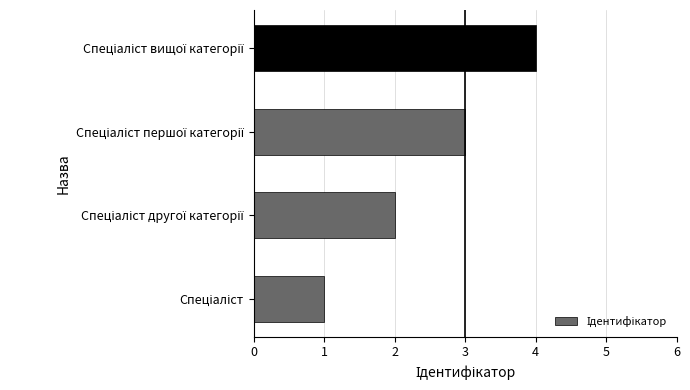

Are the bars grouped side by side (vs. stacked)?

No